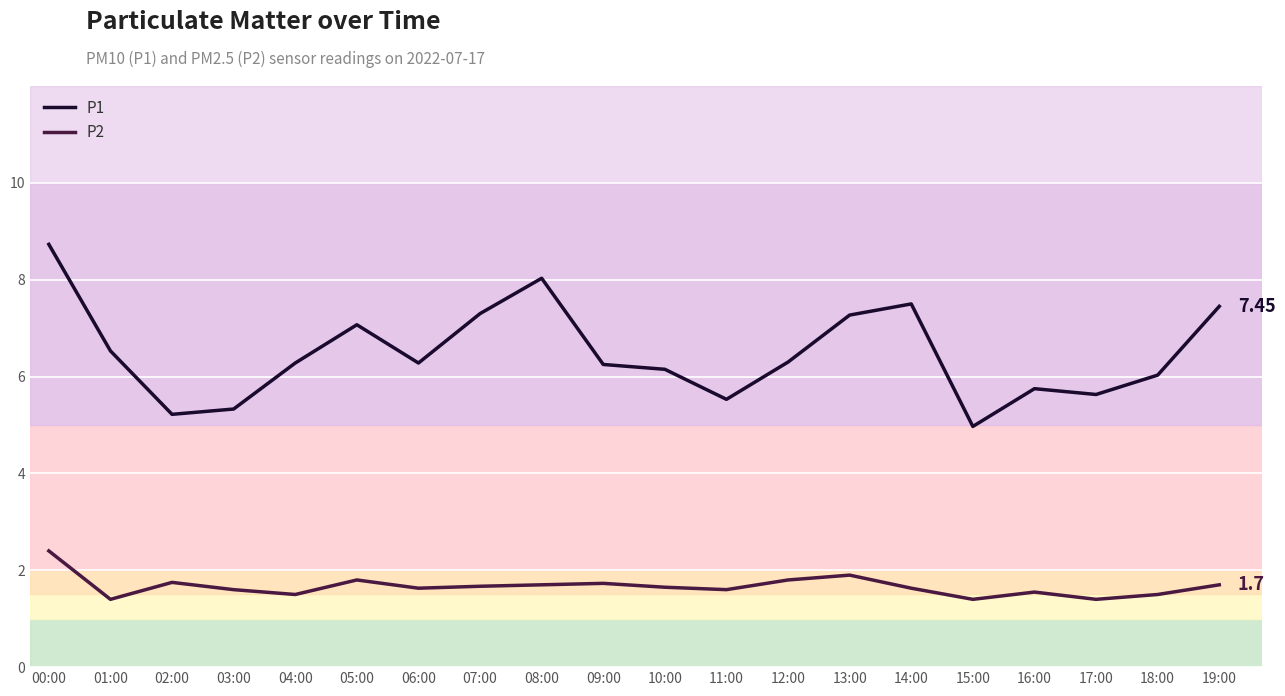

What is the total value across all series at 02:00?

7.0